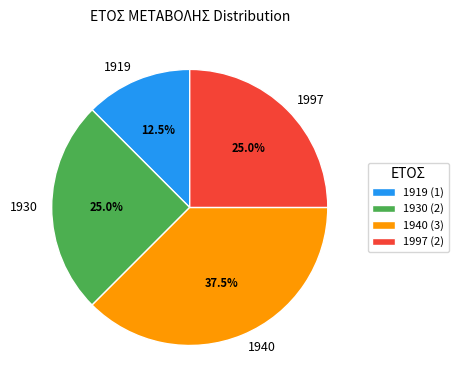

Which has a higher value, 1919 or 1997?

1997